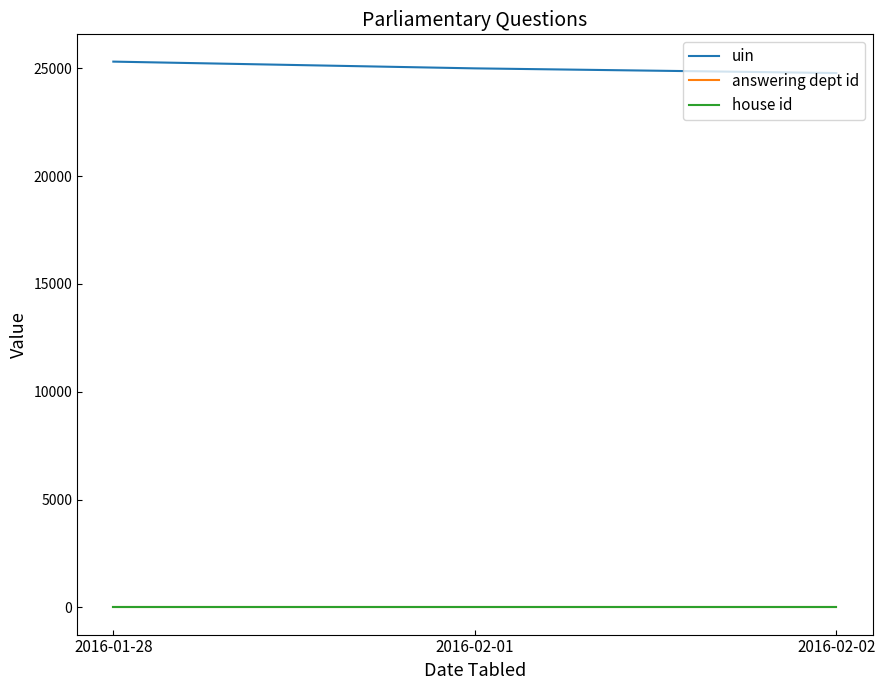

Does the chart have visible grid lines?

No